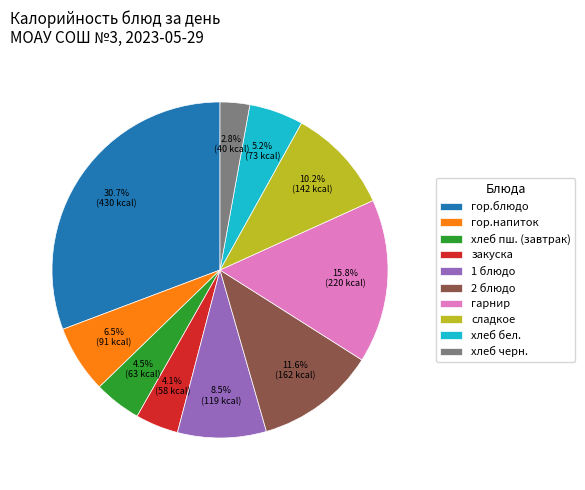

Count the number of slices in the pie.

10